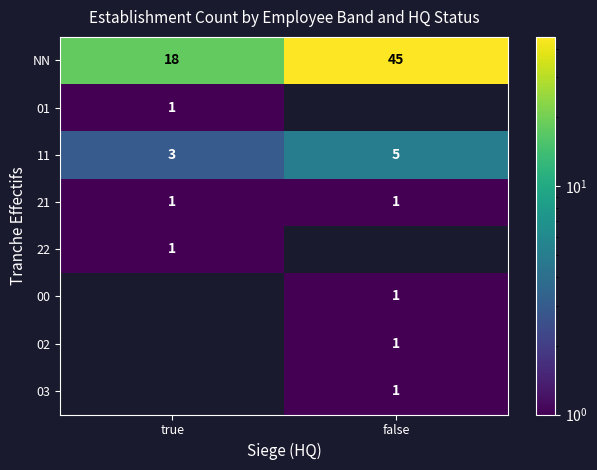

Is it true that 21 equals 1 at true?

True